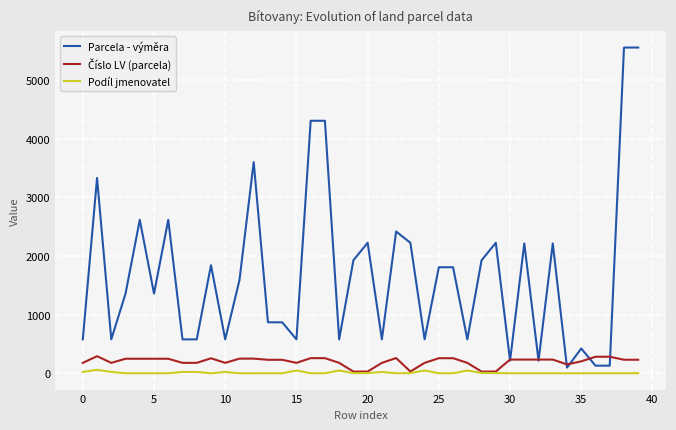

Which series has the widest spread of values?

Parcela - výměra